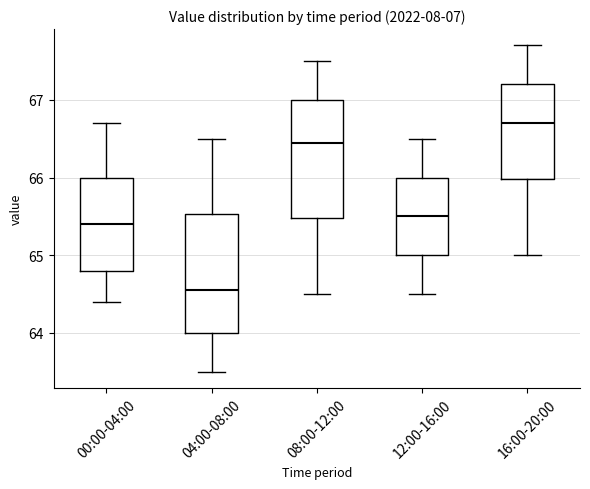

Where is the lower edge of the box for 08:00-12:00 on the y-axis? The values are not printed on the chart, so give them approximately, as read against the axis.

65.5